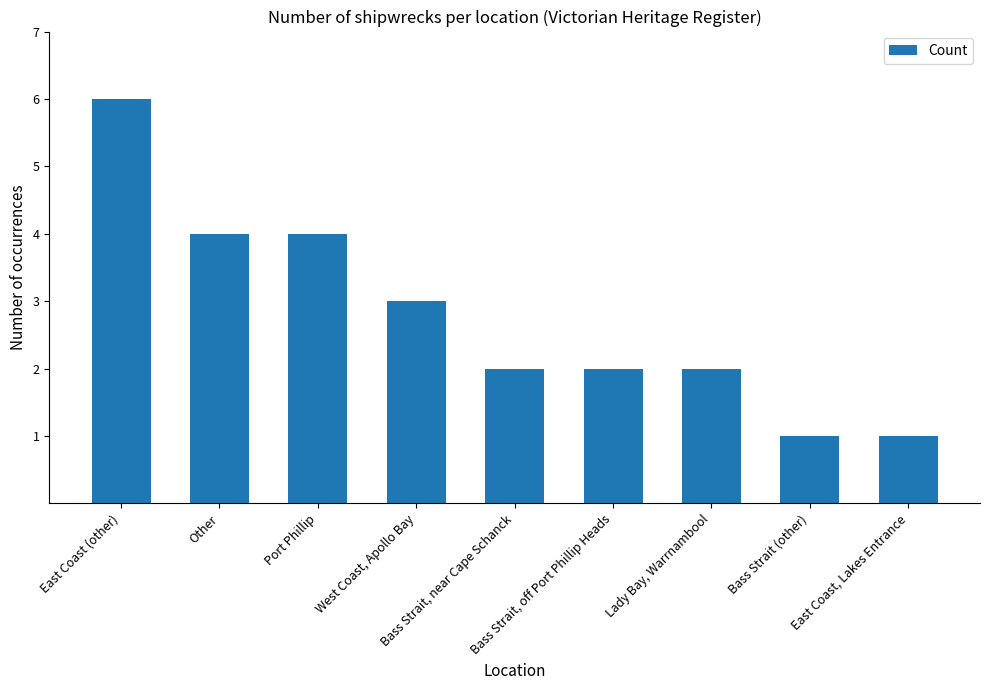

What is the difference between the maximum and minimum values?

5